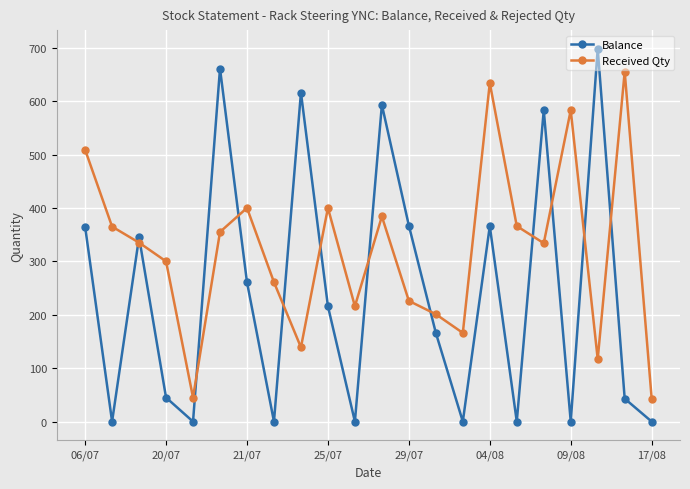

What is the difference between the maximum and minimum values in the Received Qty series?

612